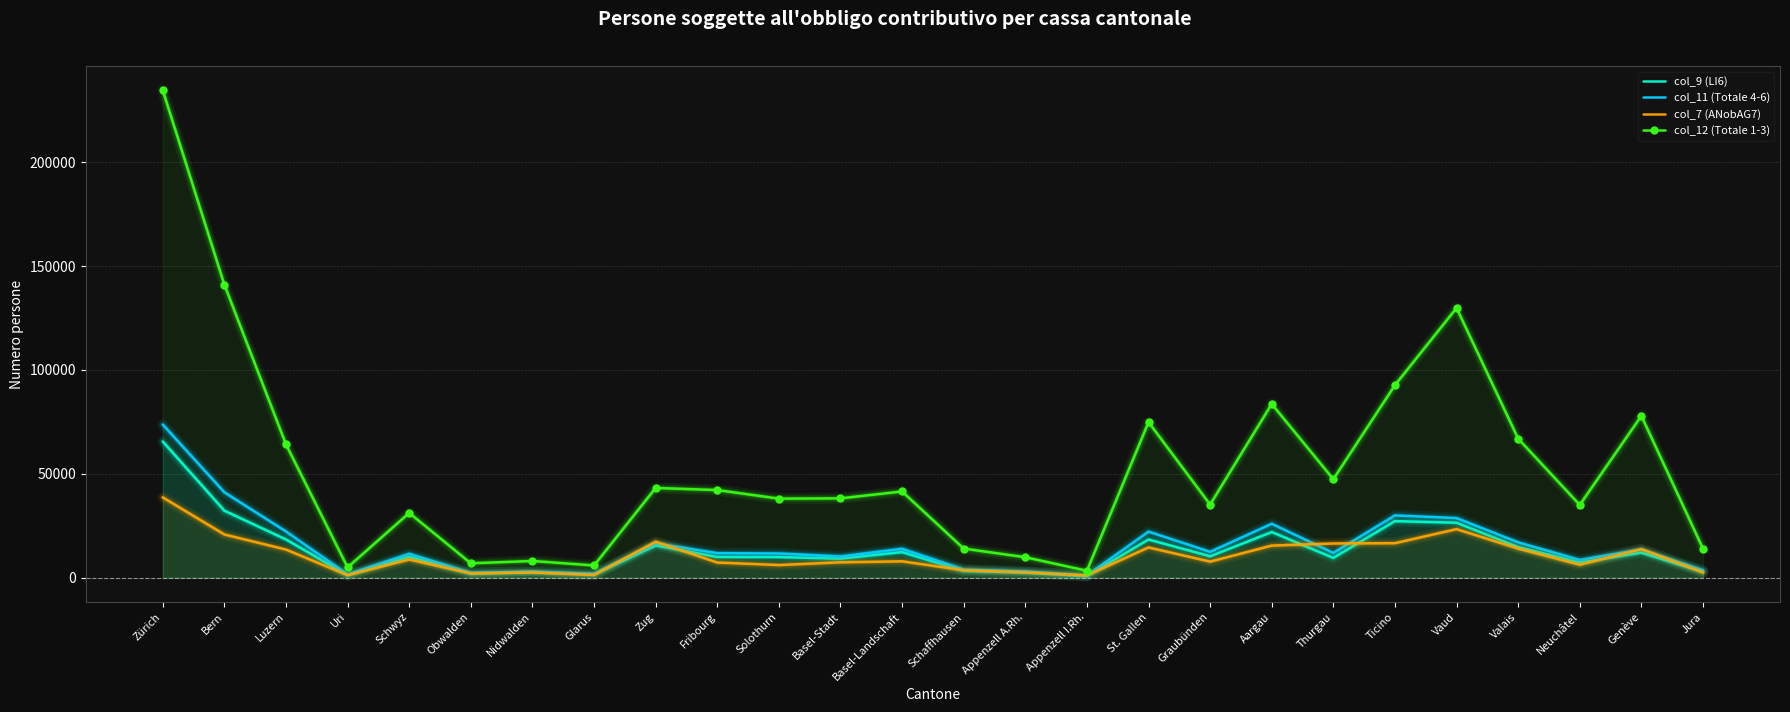

At which label does col_12 (Totale 1-3) reach its peak?

Zürich